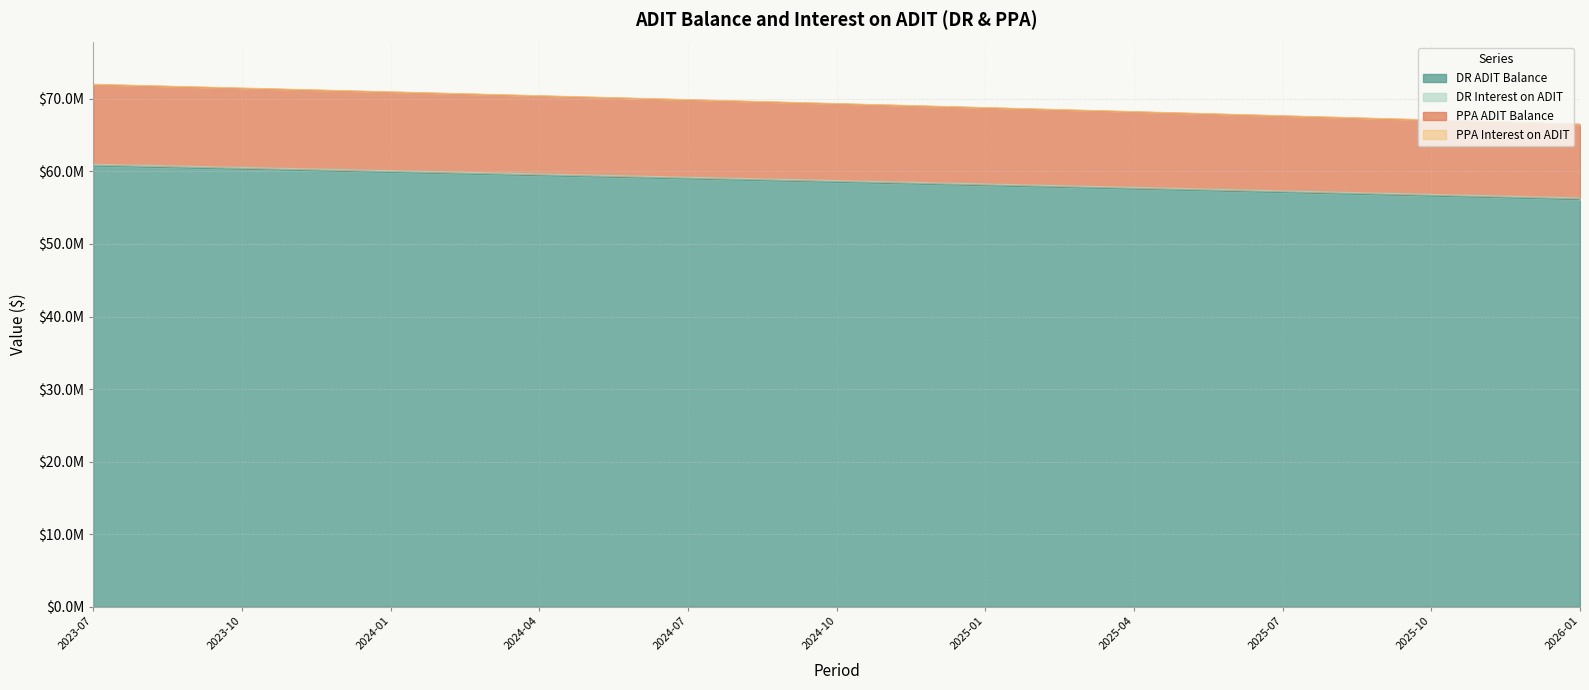

True or false: PPA Interest on ADIT and PPA ADIT Balance cross at least once.

False